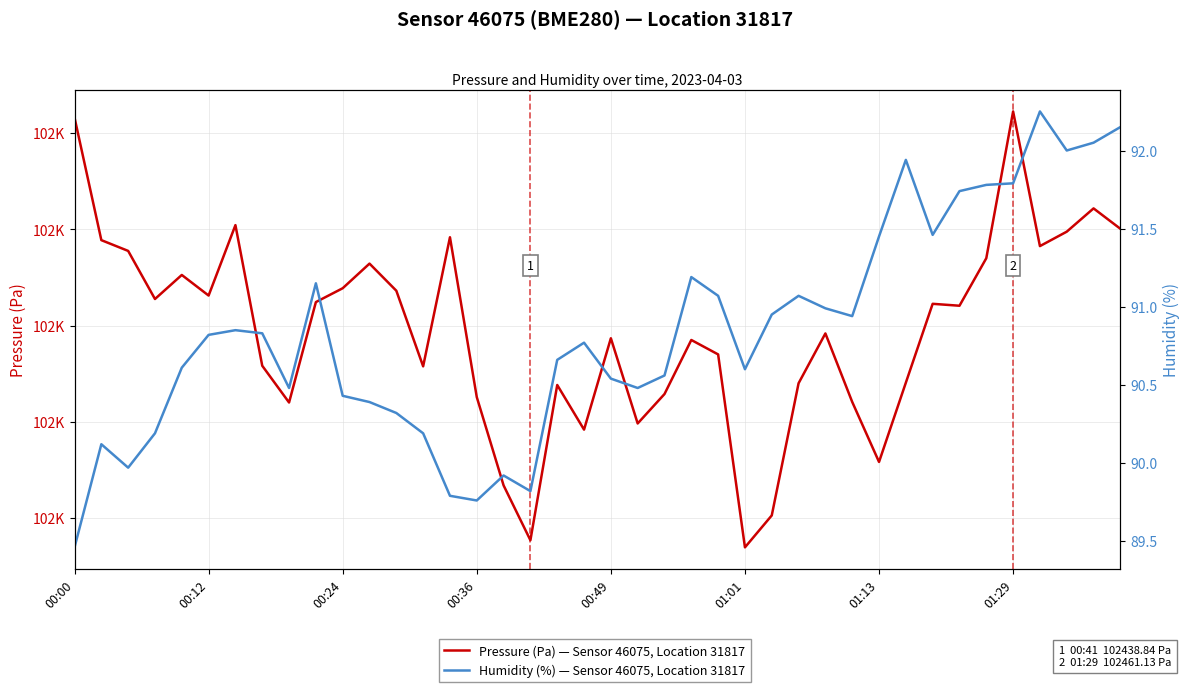

What is the difference between the highest and lowest values at 00:49?

102358.8